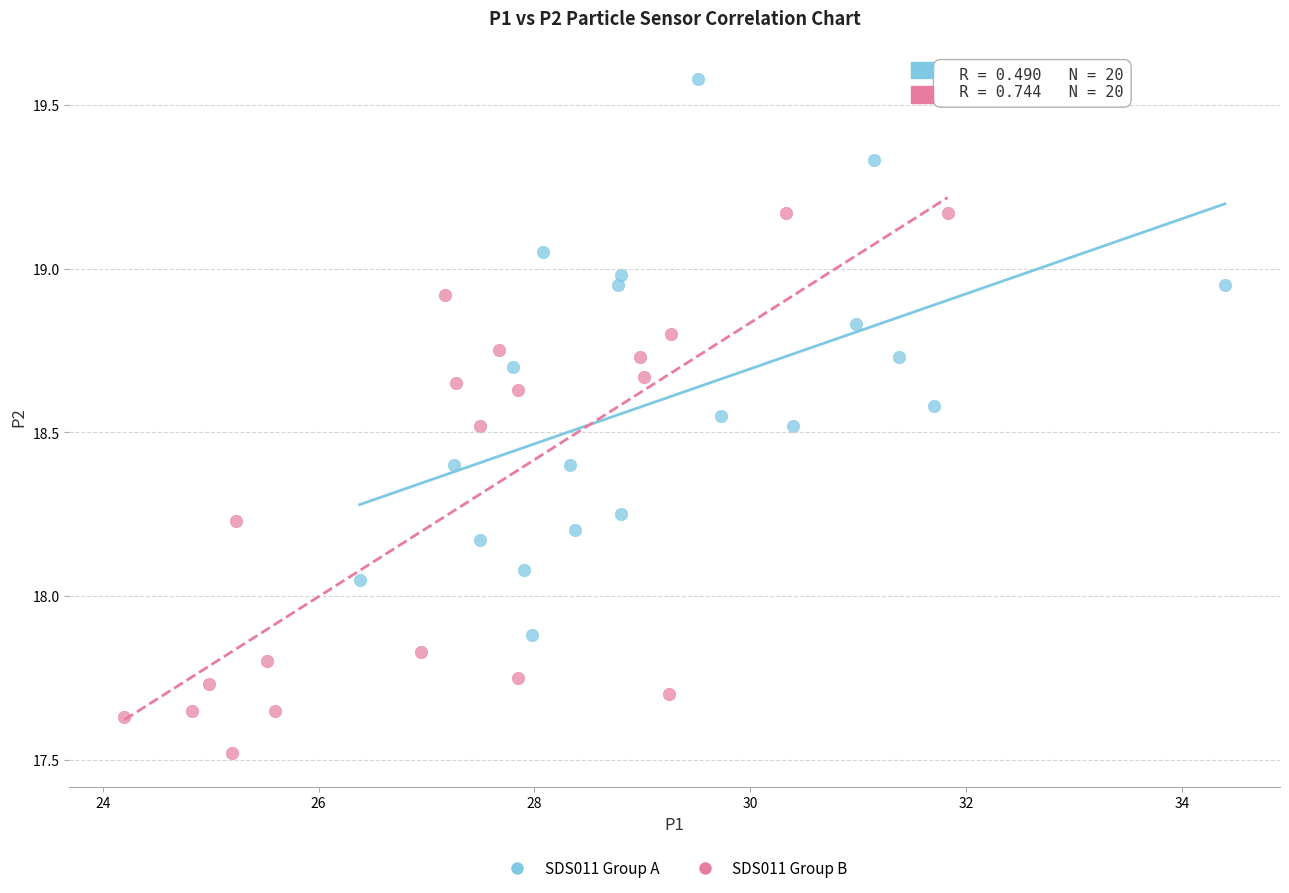

Which series contains the highest Y value?

SDS011 Group A